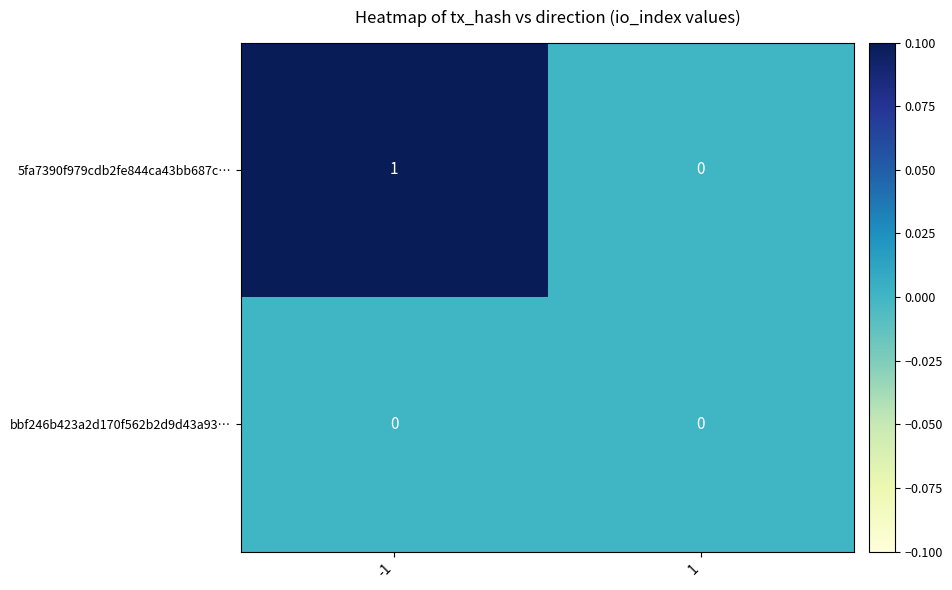

How many series are shown in this chart?

2